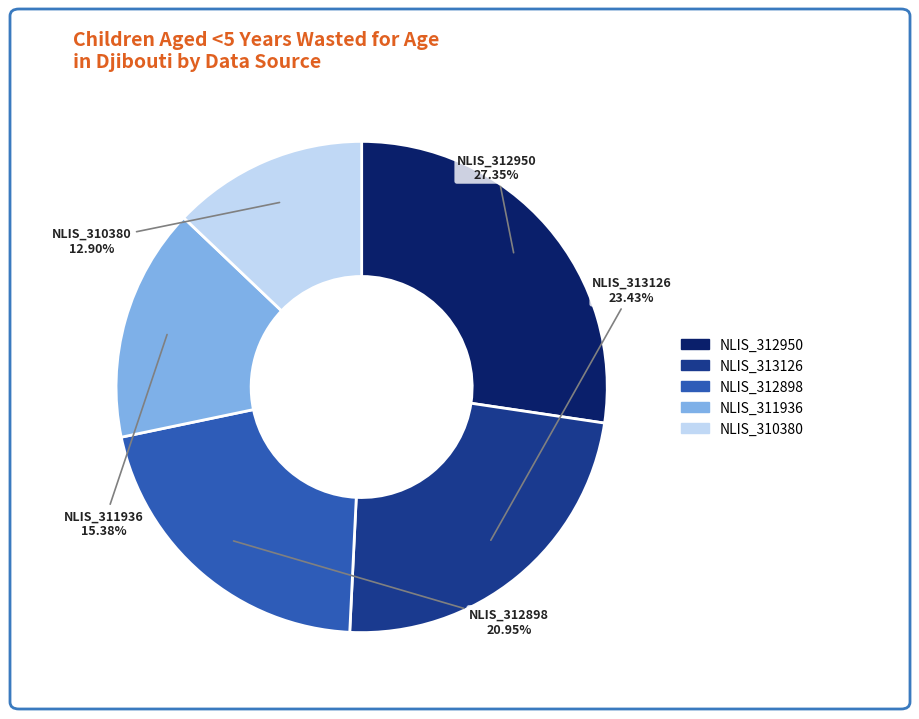

To the nearest percent, what portion does NLIS_310380 represent?

13%